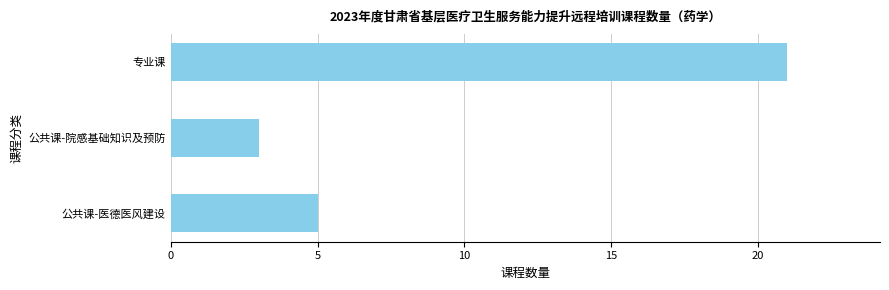

The value at 专业课 is 29. True or false?

False